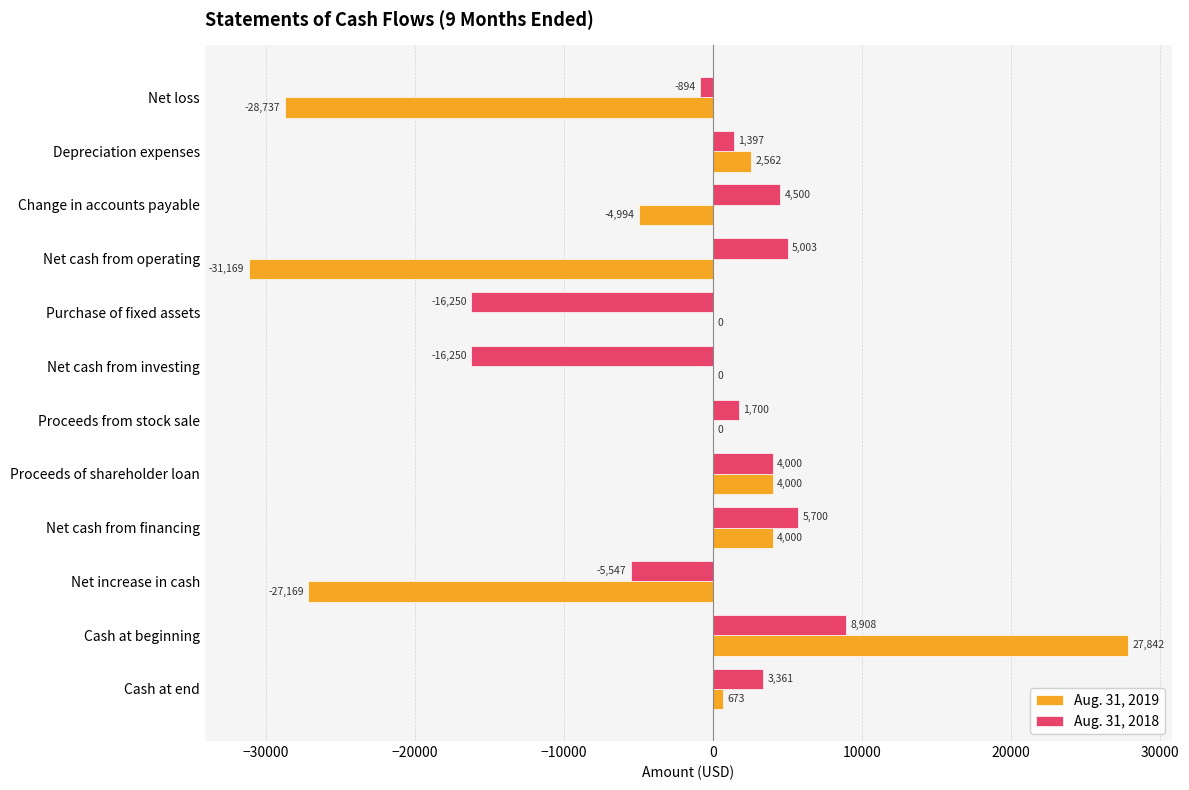

Which series has the largest range (max minus min)?

Aug. 31, 2019